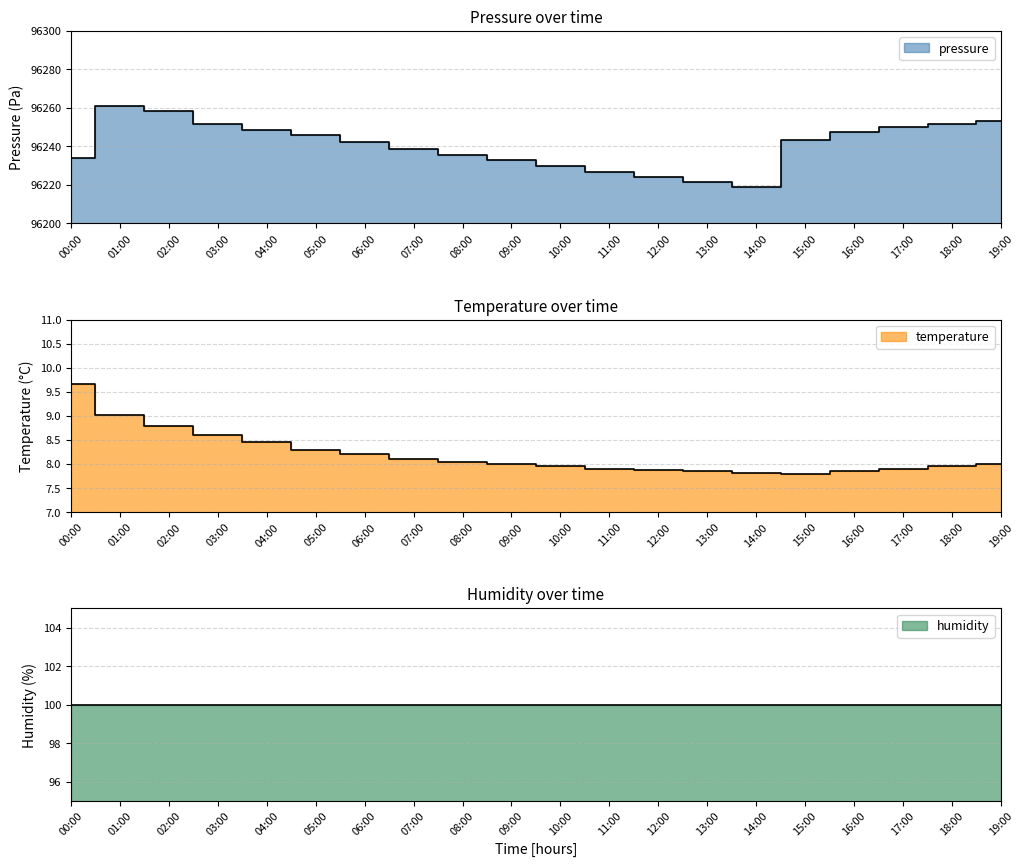

Where is the first local minimum for temperature?

15:00